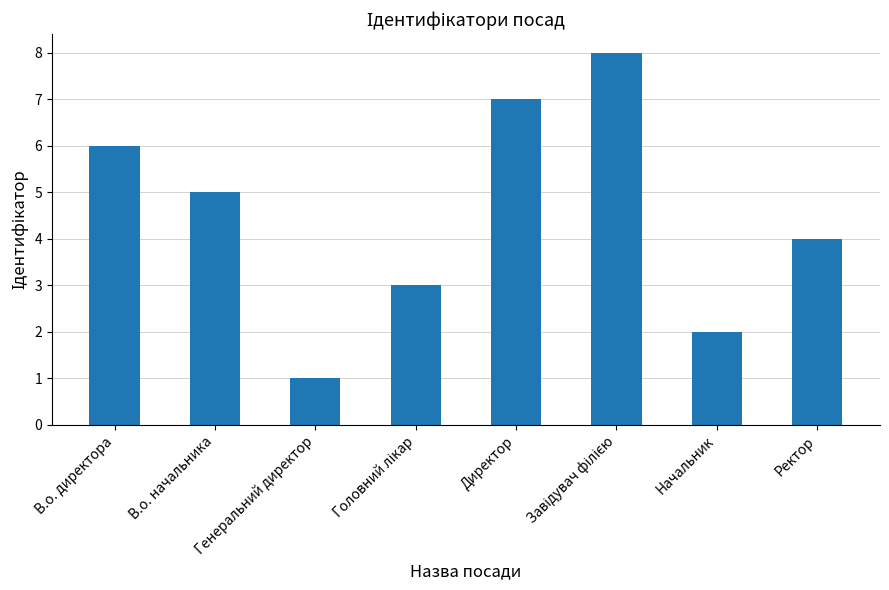

Approximately how many times larger is the value at В.о. директора compared to Генеральний директор?

6.0